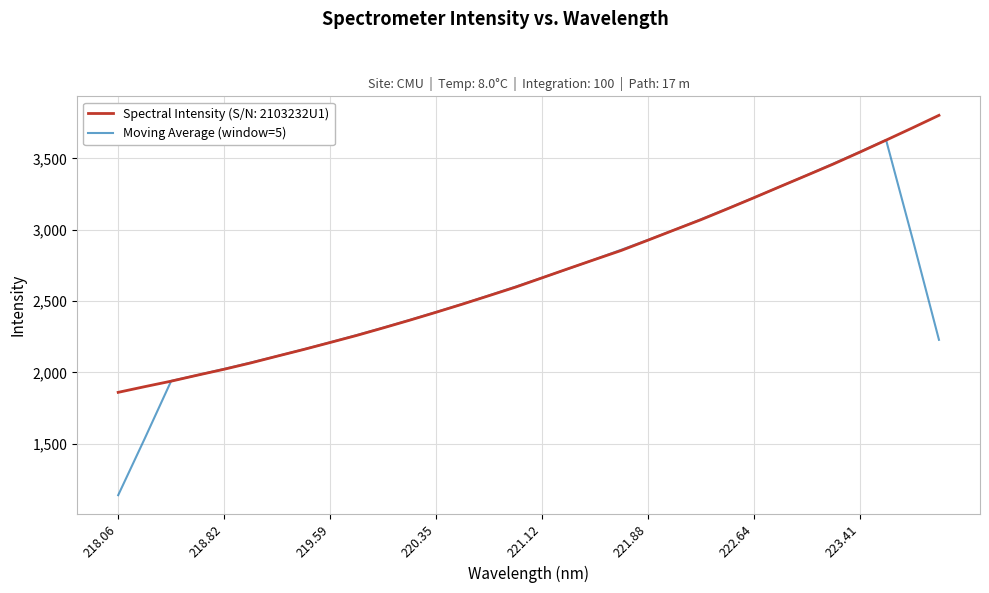

List the series in order of their peak value, lowest first.

Moving Average (window=5), Spectral Intensity (S/N: 2103232U1)